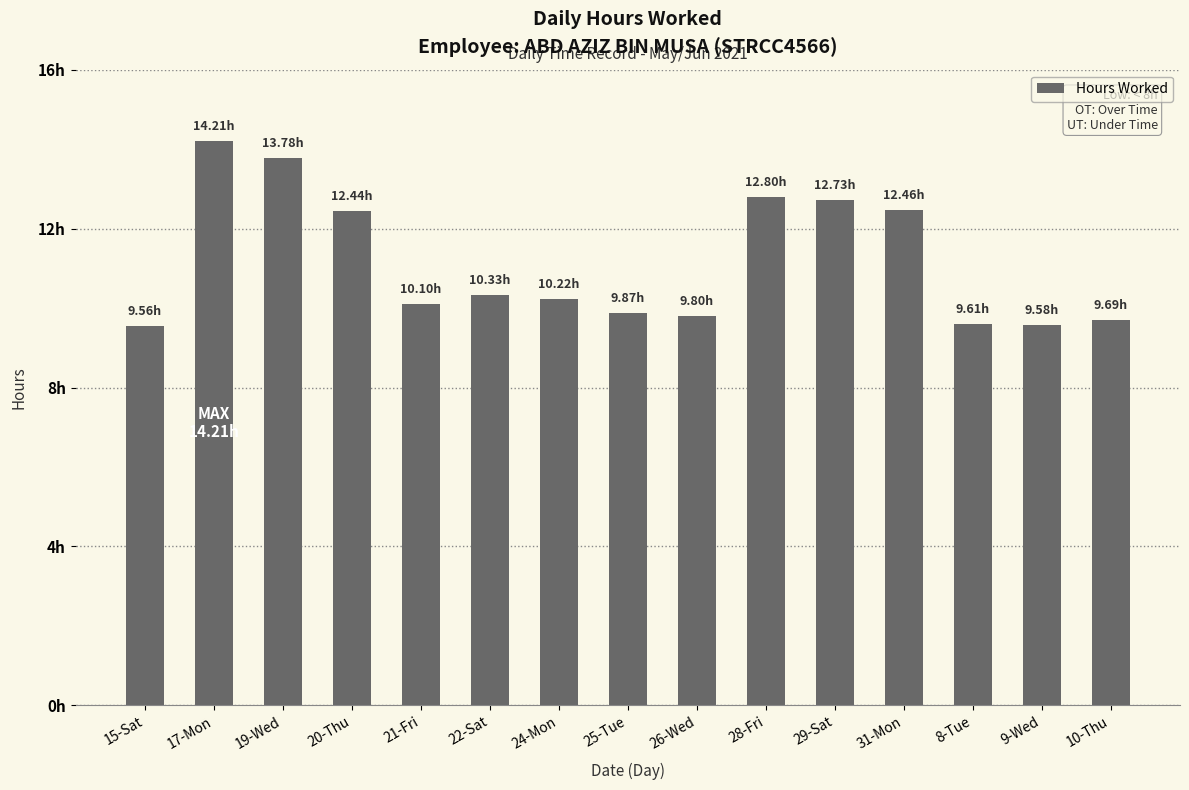

What is the label of the 2nd bar from the left?

17-Mon